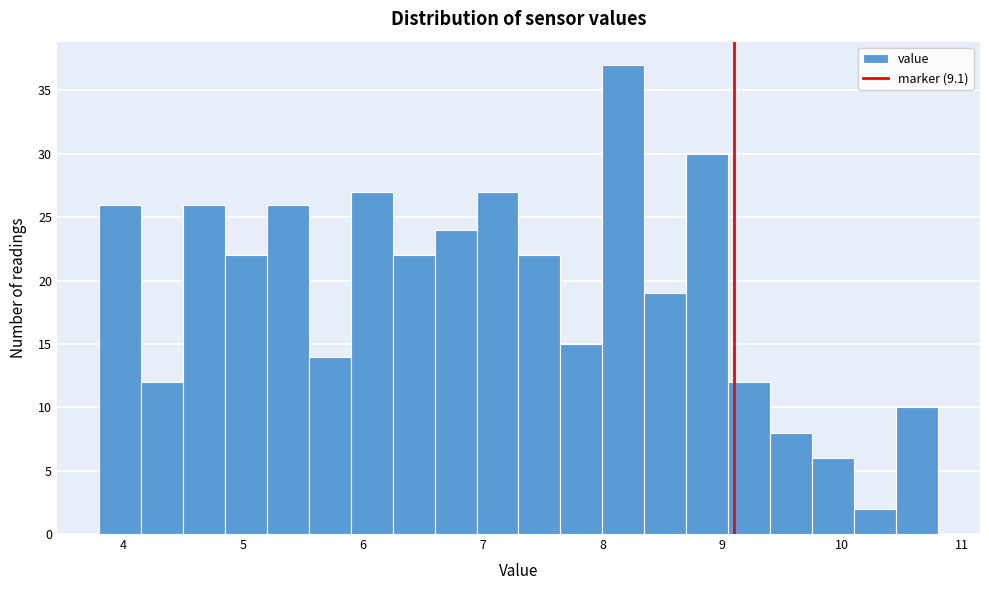

Read against the x-axis, roughly where is the centre of the tallest bar?

8.2